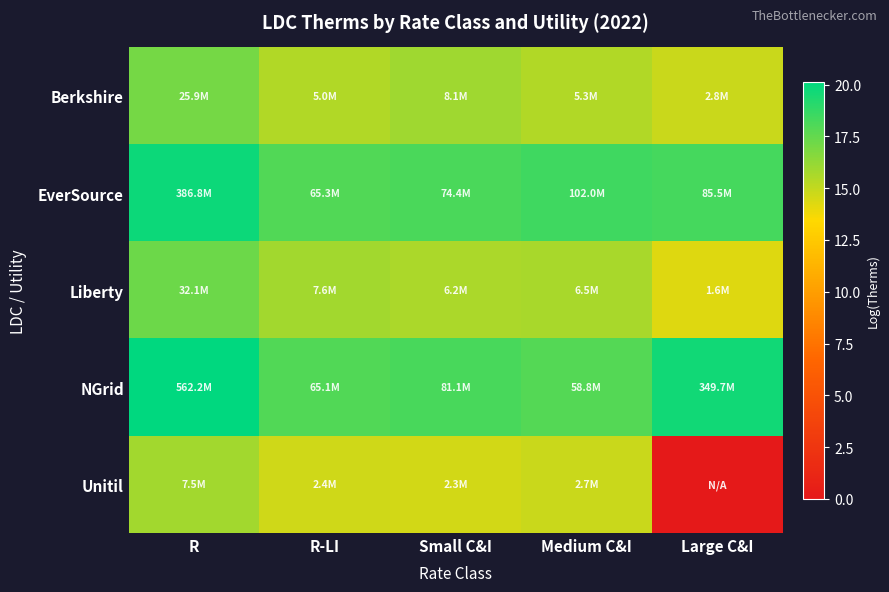

Which series has the largest total across all categories?

NGrid